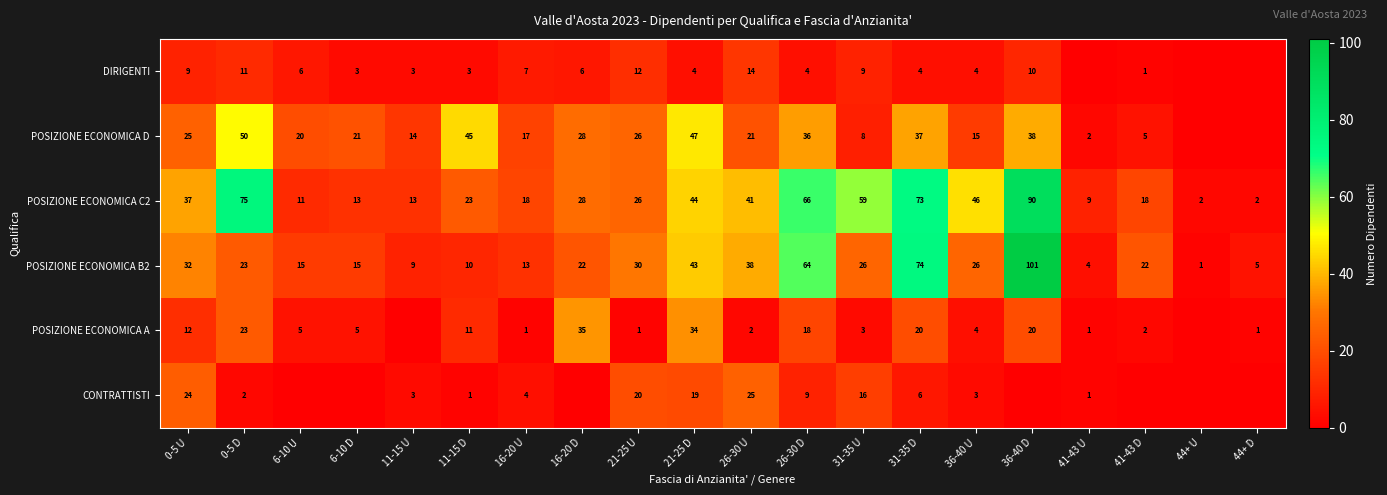

Read the POSIZIONE ECONOMICA B2 value at 6-10 U, to the nearest 5.

15